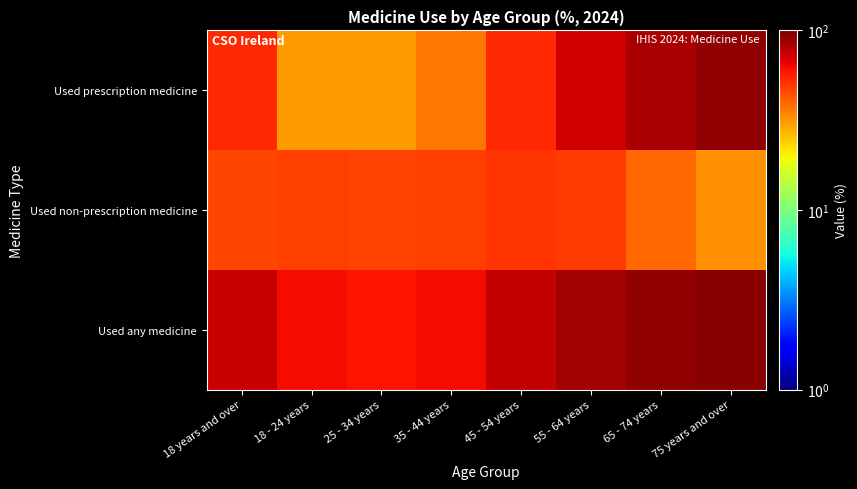

Which series has the widest spread of values?

Used prescription medicine